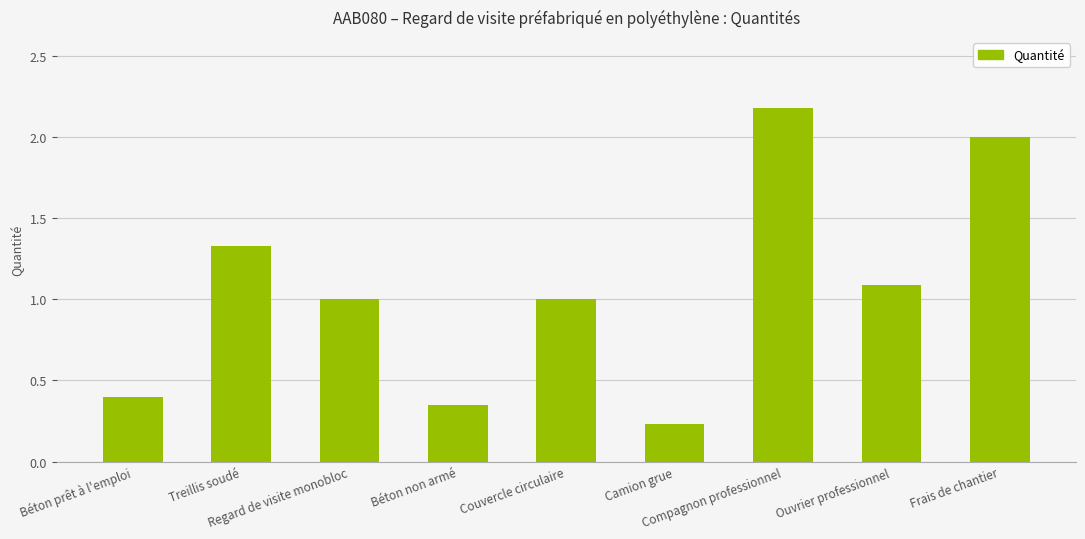

What is the label of the 4th bar from the right?

Camion grue